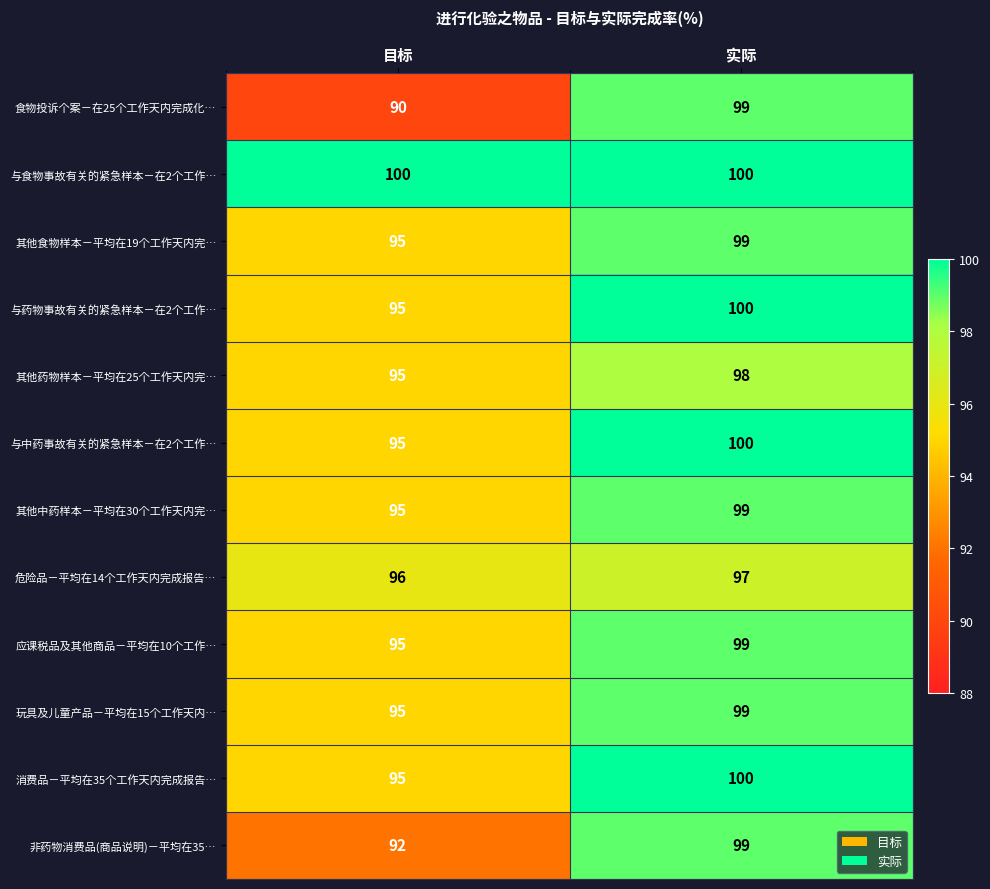

What is the greatest value displayed?

100